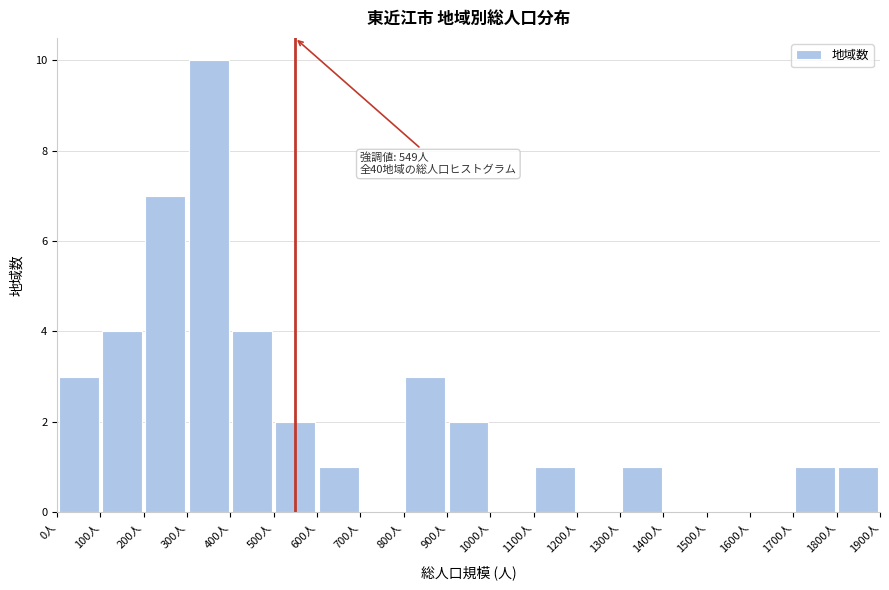

Over which range of the x-axis is the bar tallest?

300 to 400